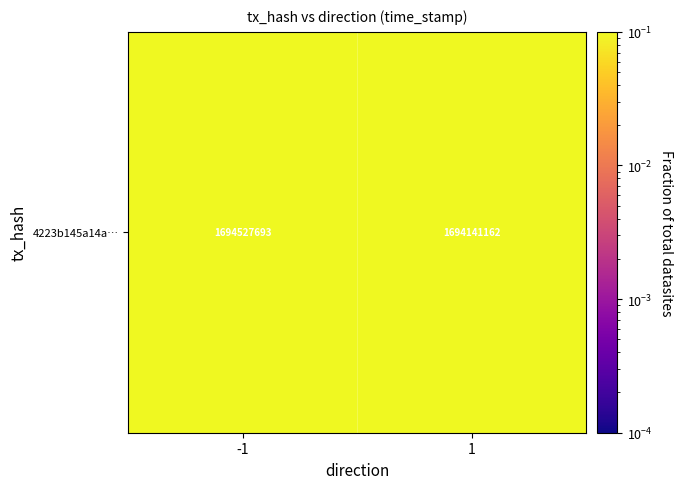

What is the sum of the values at 1 and -1?

1.0